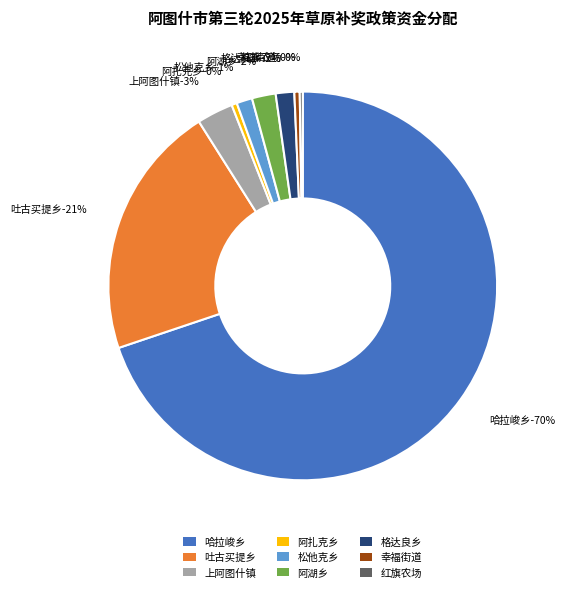

What is the largest slice in the pie chart?

哈拉峻乡